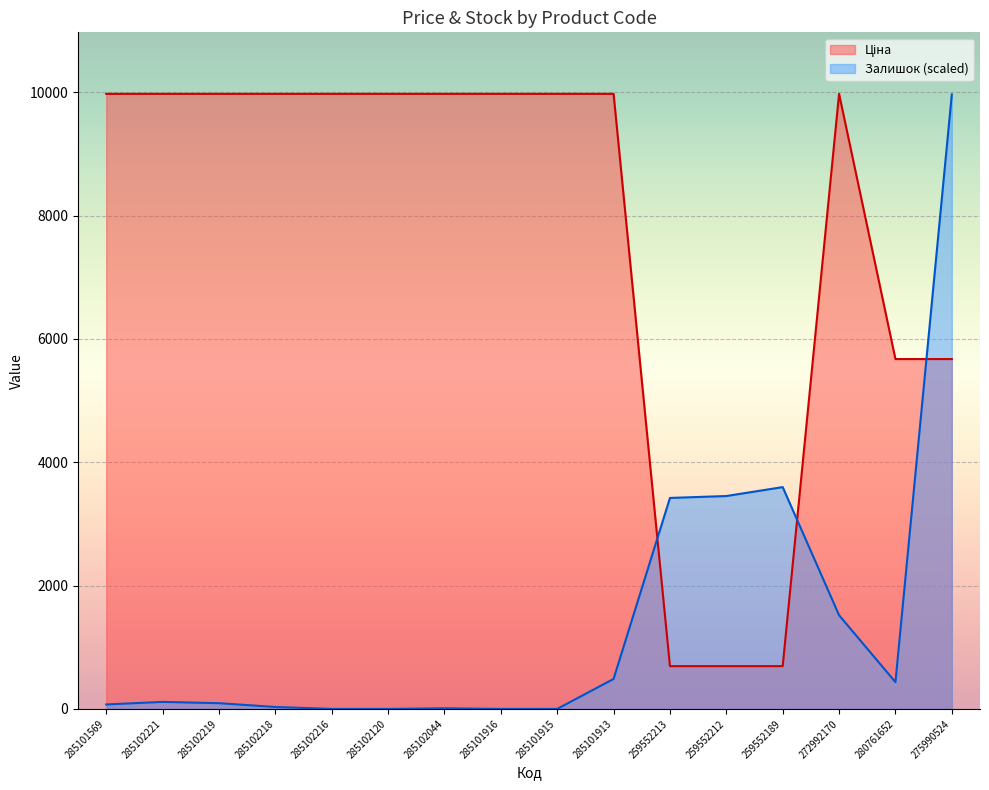

The value of Залишок at 280761652 is 734.9. True or false?

False